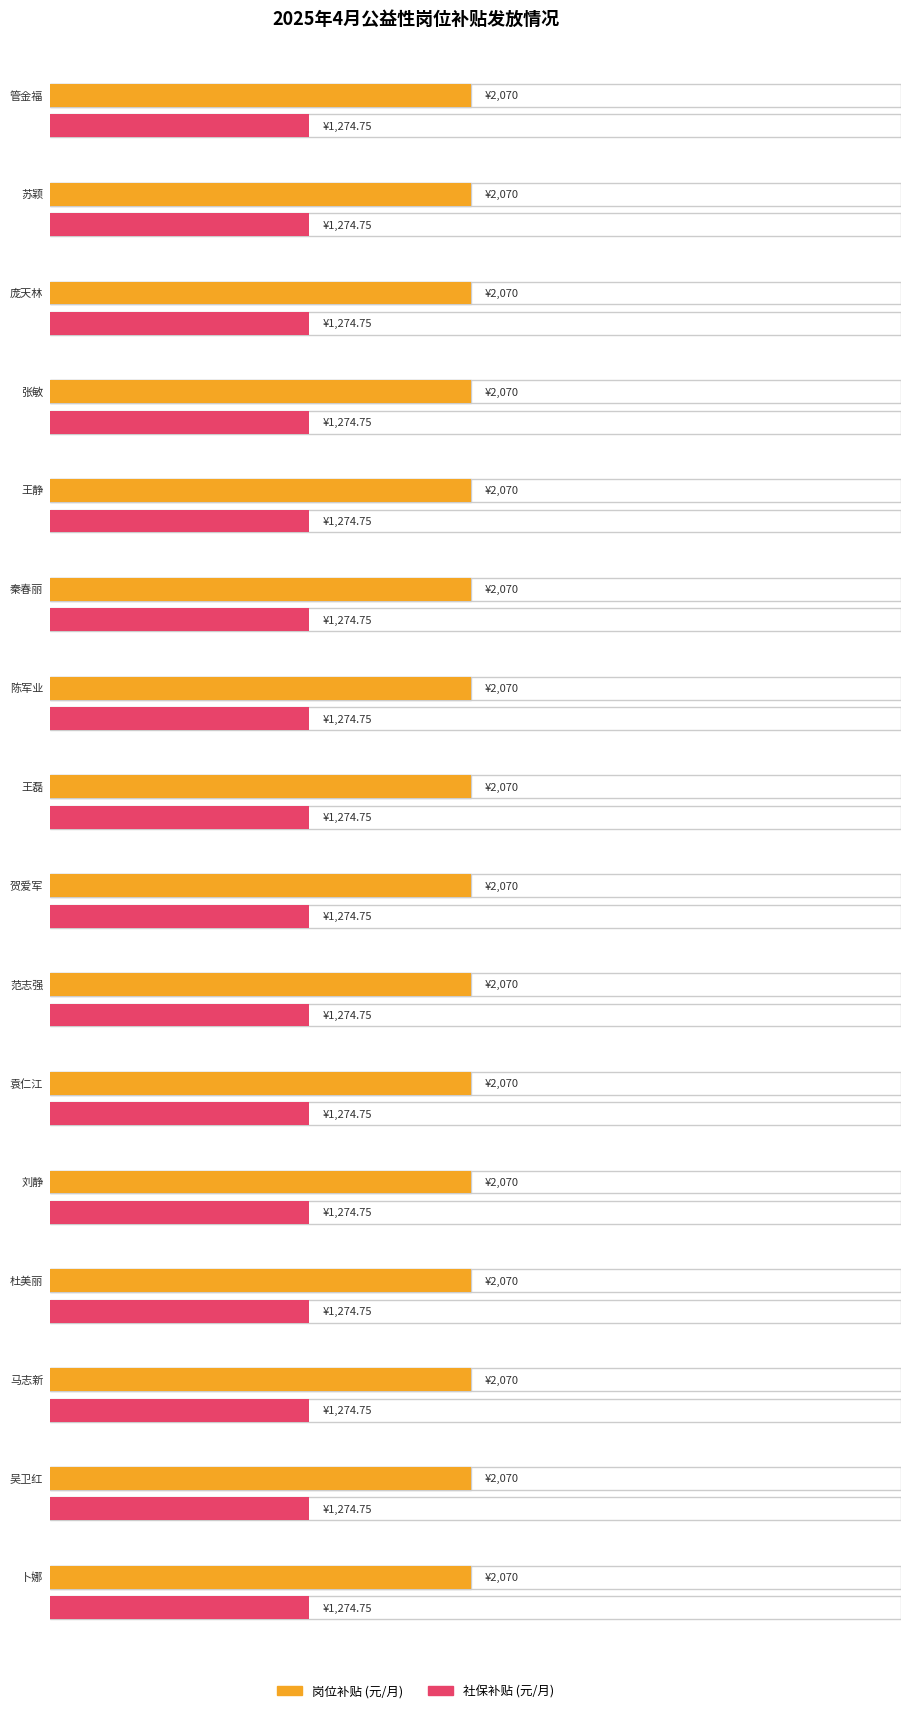

What is the sum of all 社保补贴 values?

20396.0